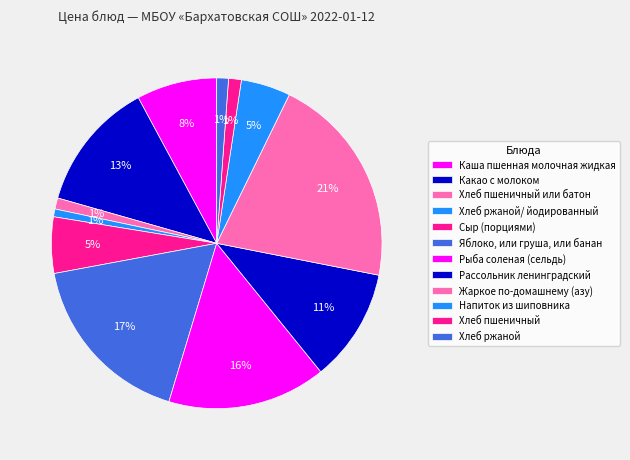

Does Яблоко, или груша, или банан account for over 50% of the chart?

No